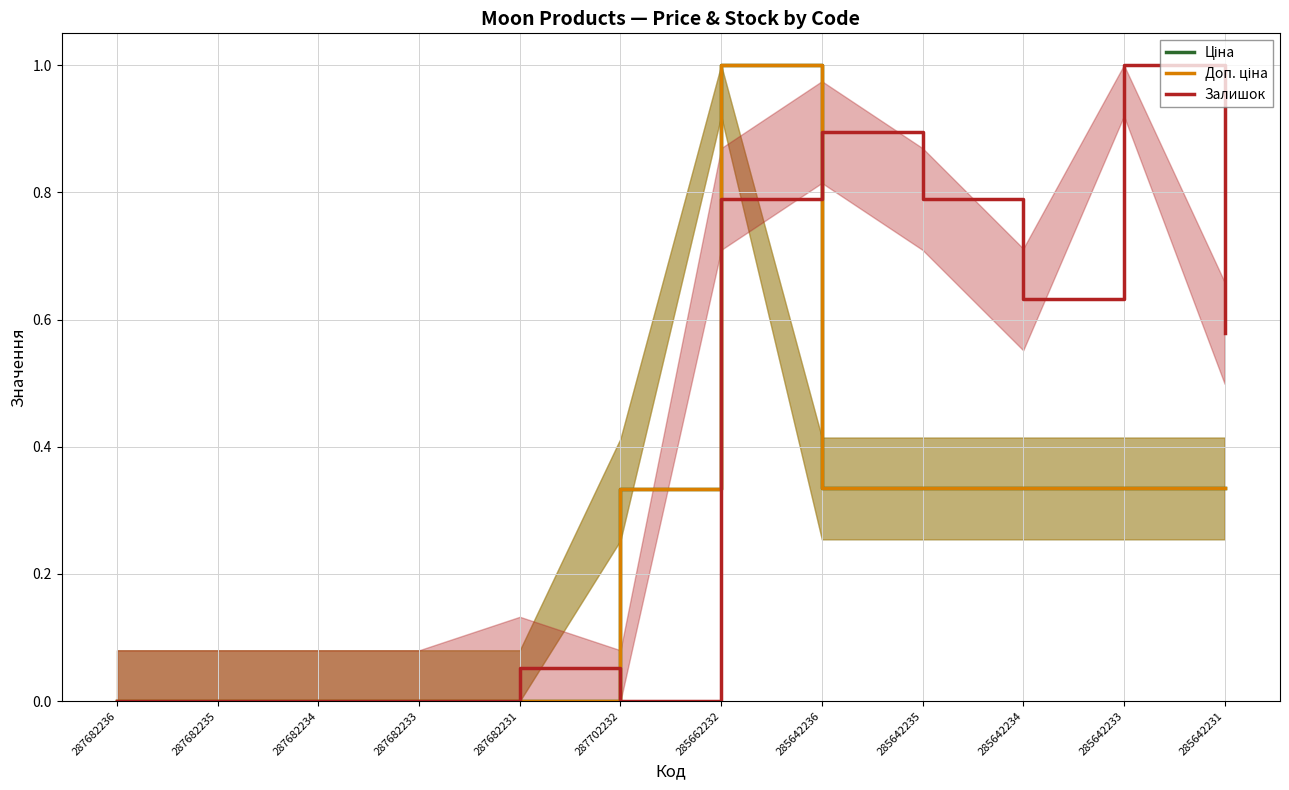

True or false: Ціна has more than 2 interior local peaks.

False